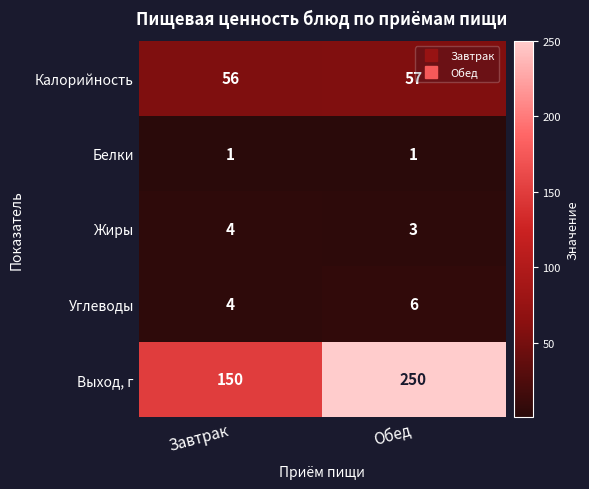

Which series changed the most between Завтрак and Обед?

Выход, г